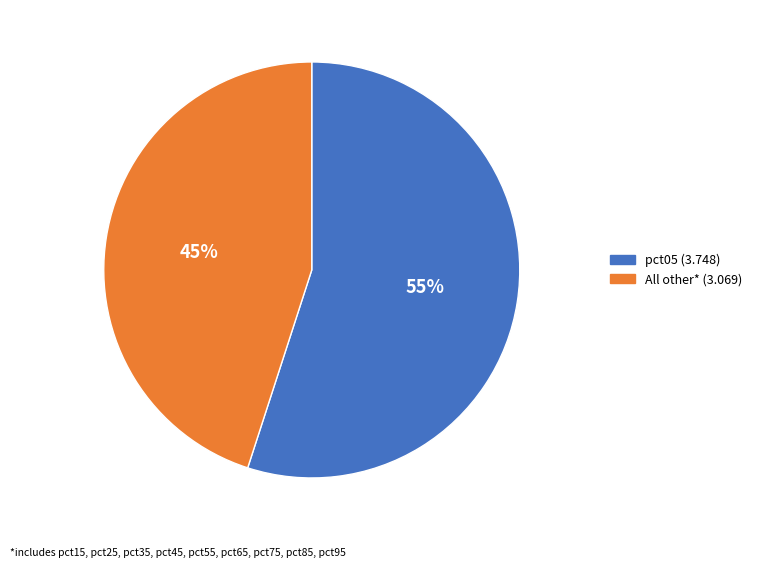

To the nearest percent, what is the average slice percentage?

50%